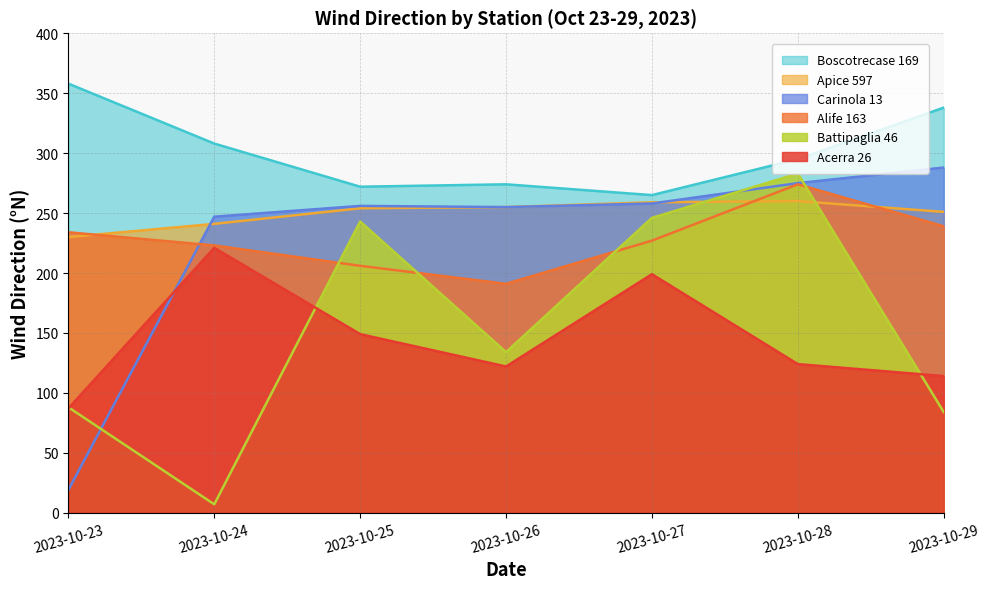

What is the sum of all Carinola 13 values?

1598